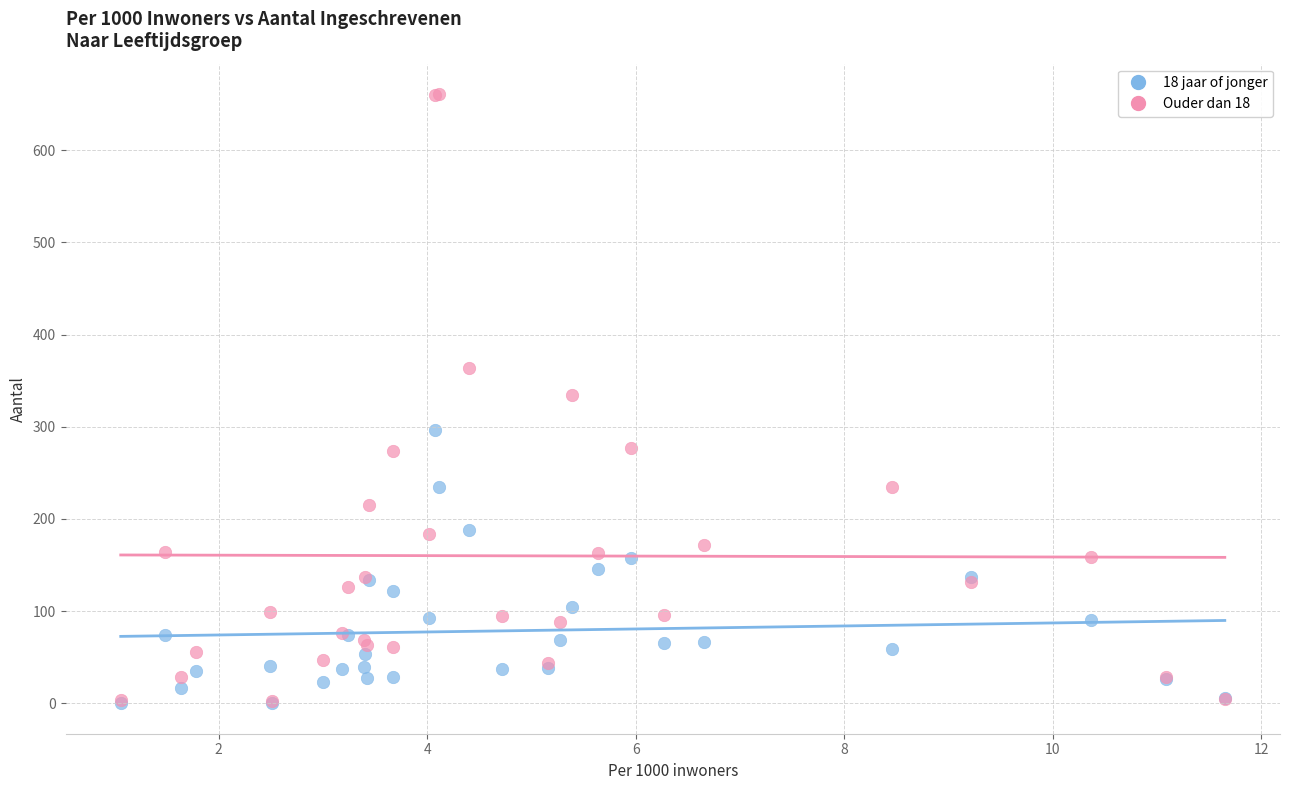

What are all the series names shown in the legend?

18 jaar of jonger, Ouder dan 18